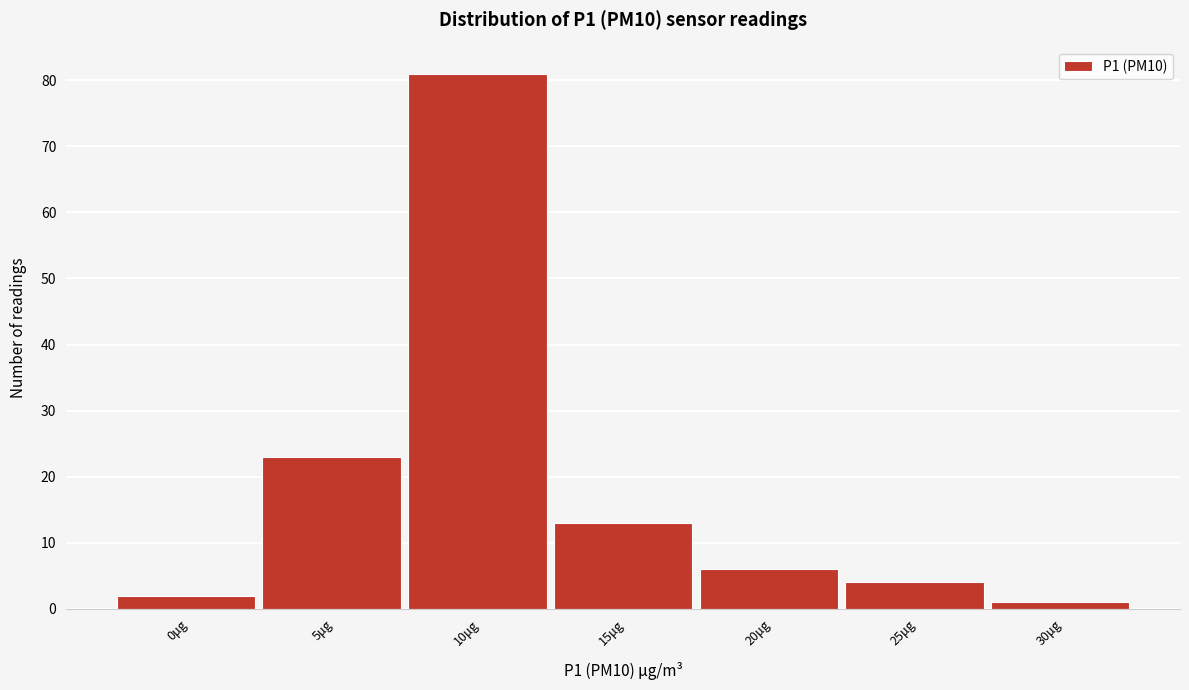

Reading left to right, list all the values displayed in this chart.

0μg=2	5μg=23	10μg=81	15μg=13	20μg=6	25μg=4	30μg=1